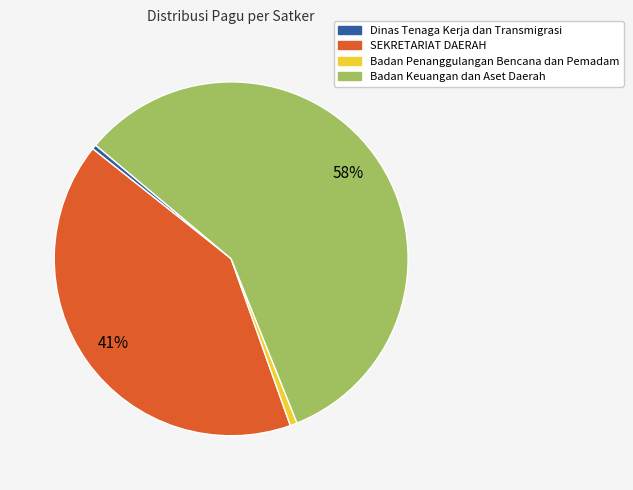

Is the sum of Dinas Tenaga Kerja dan Transmigrasi and Badan Keuangan dan Aset Daerah greater than half?

Yes